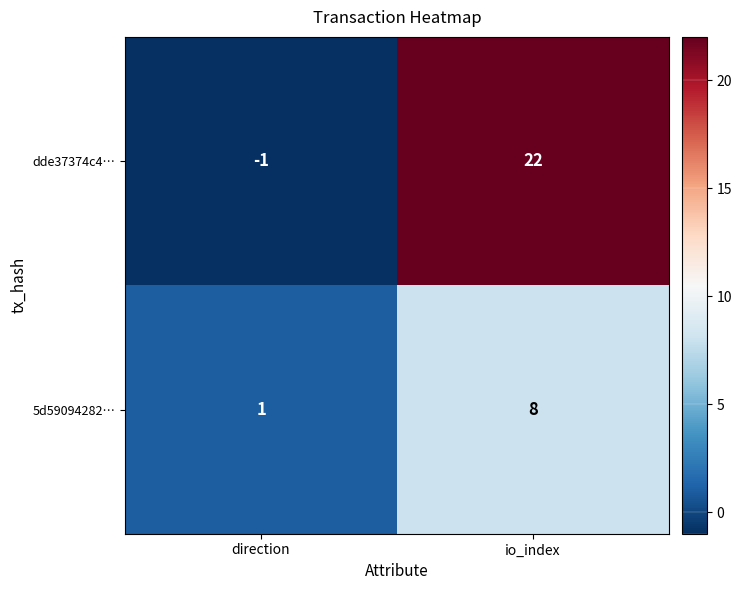

Which category has the lowest value across all series?

direction